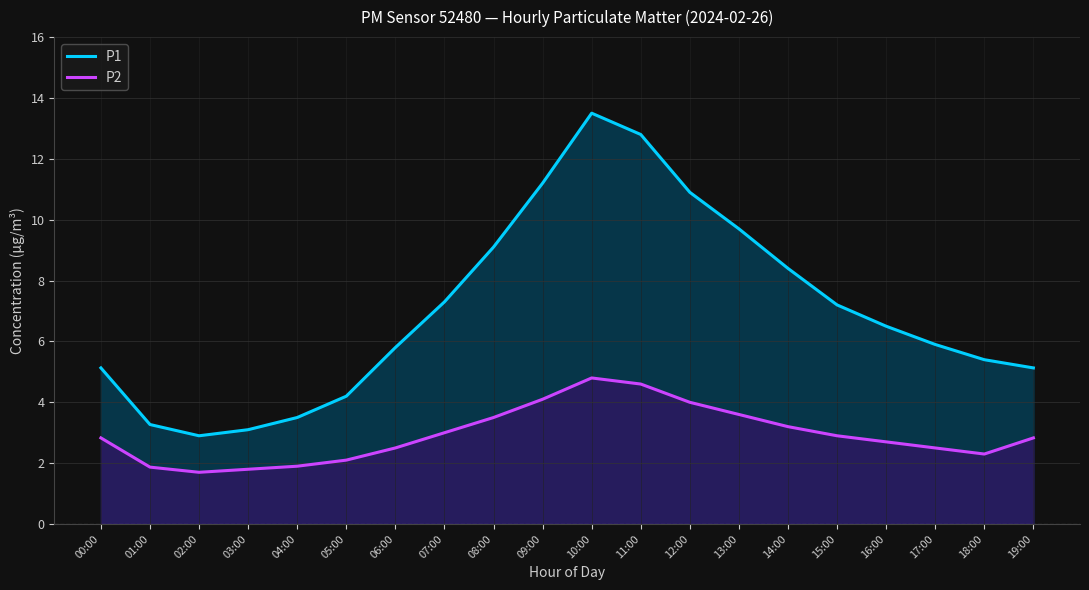

What is the difference between the highest and lowest values at 00:00?

2.3